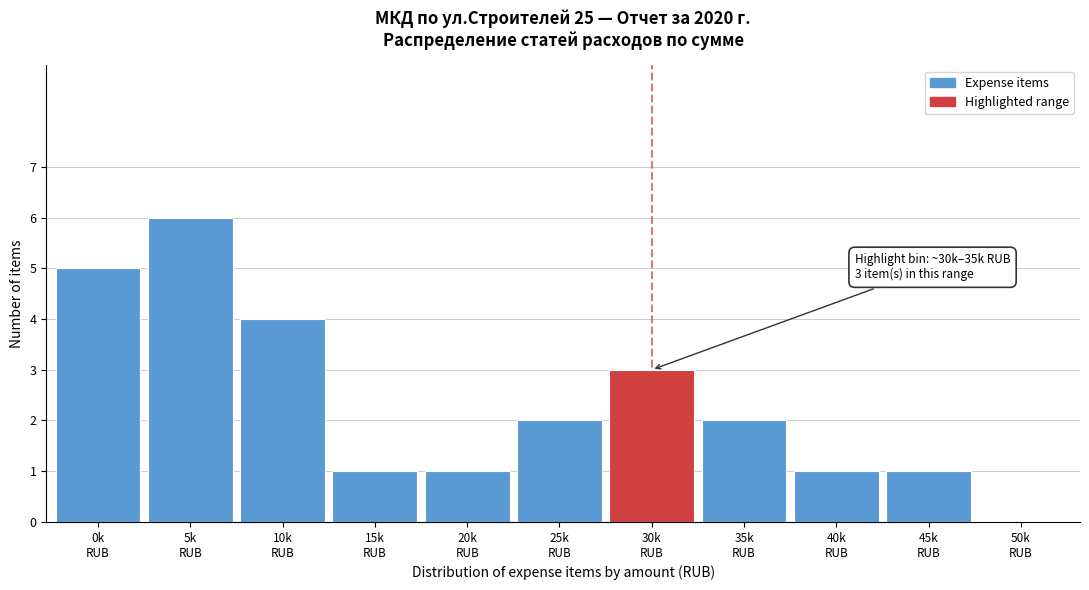

What is the greatest value displayed?

6